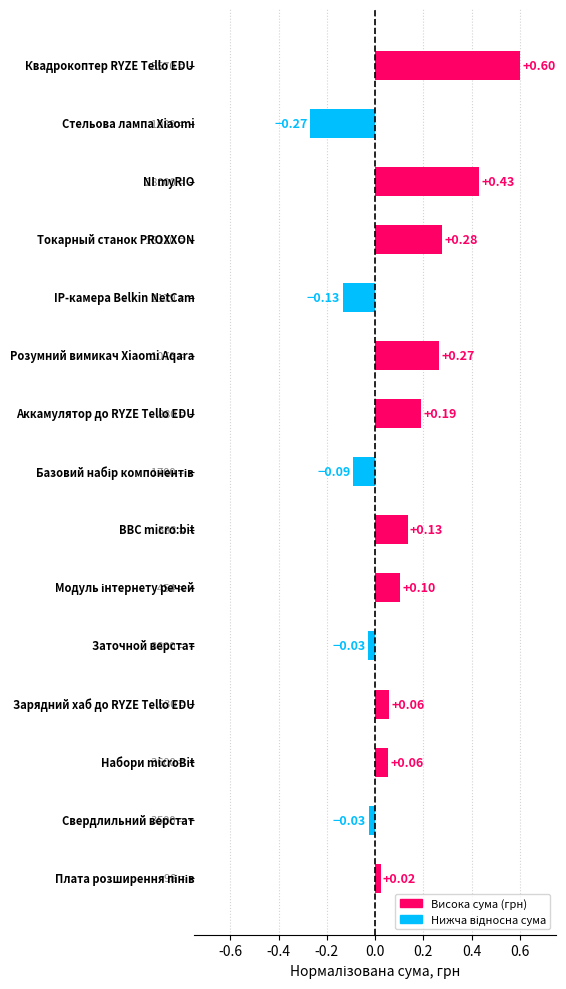

What is the difference between the maximum and second lowest values?

0.7